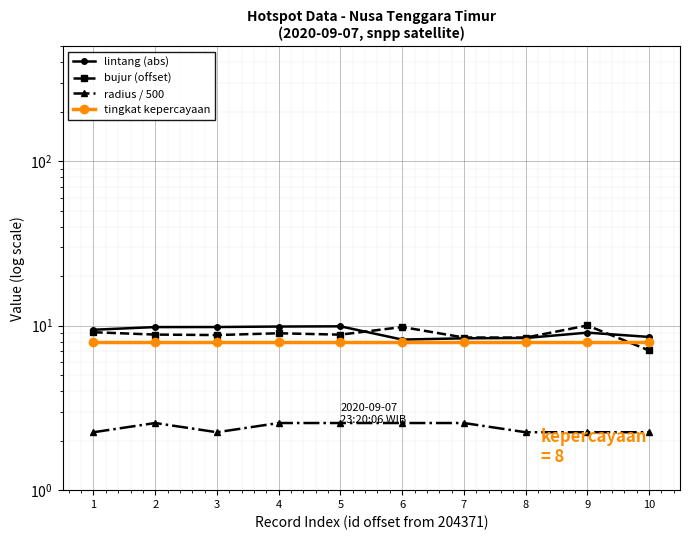

True or false: radius / 500 and tingkat kepercayaan cross at least once.

False